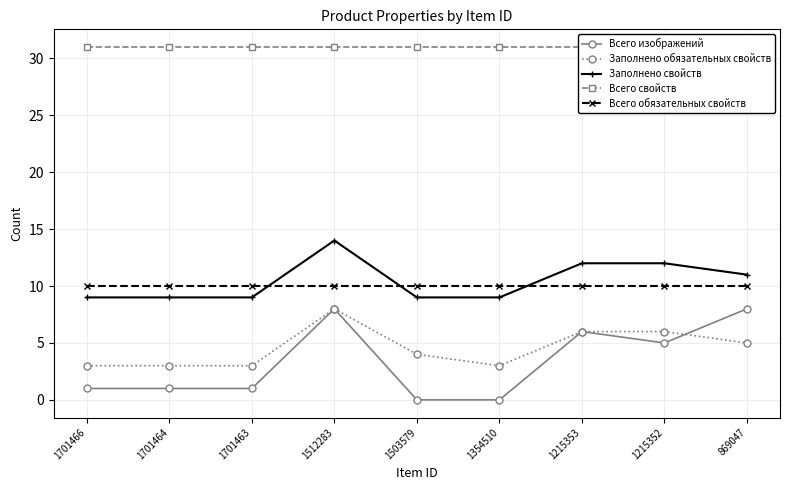

What are all the series names shown in the legend?

Всего изображений, Заполнено обязательных свойств, Заполнено свойств, Всего свойств, Всего обязательных свойств